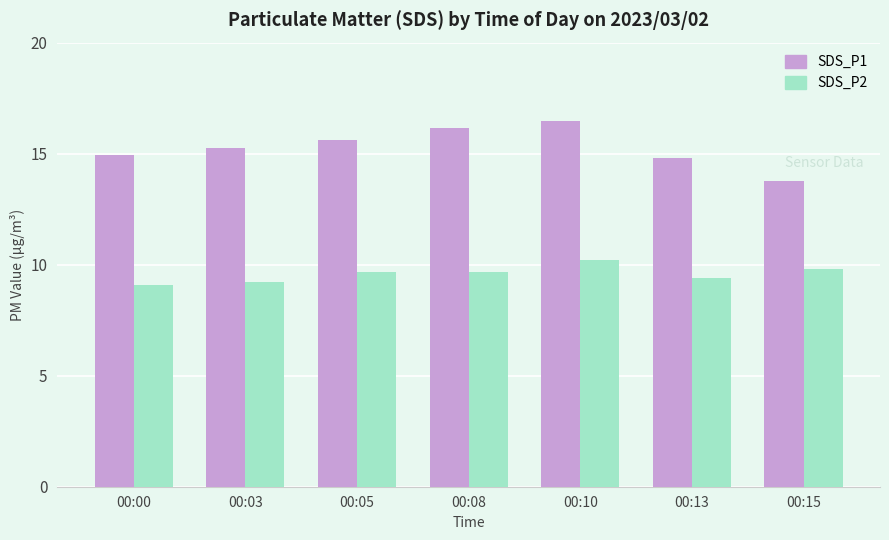

Rank the series by their maximum value, from highest to lowest.

SDS_P1, SDS_P2